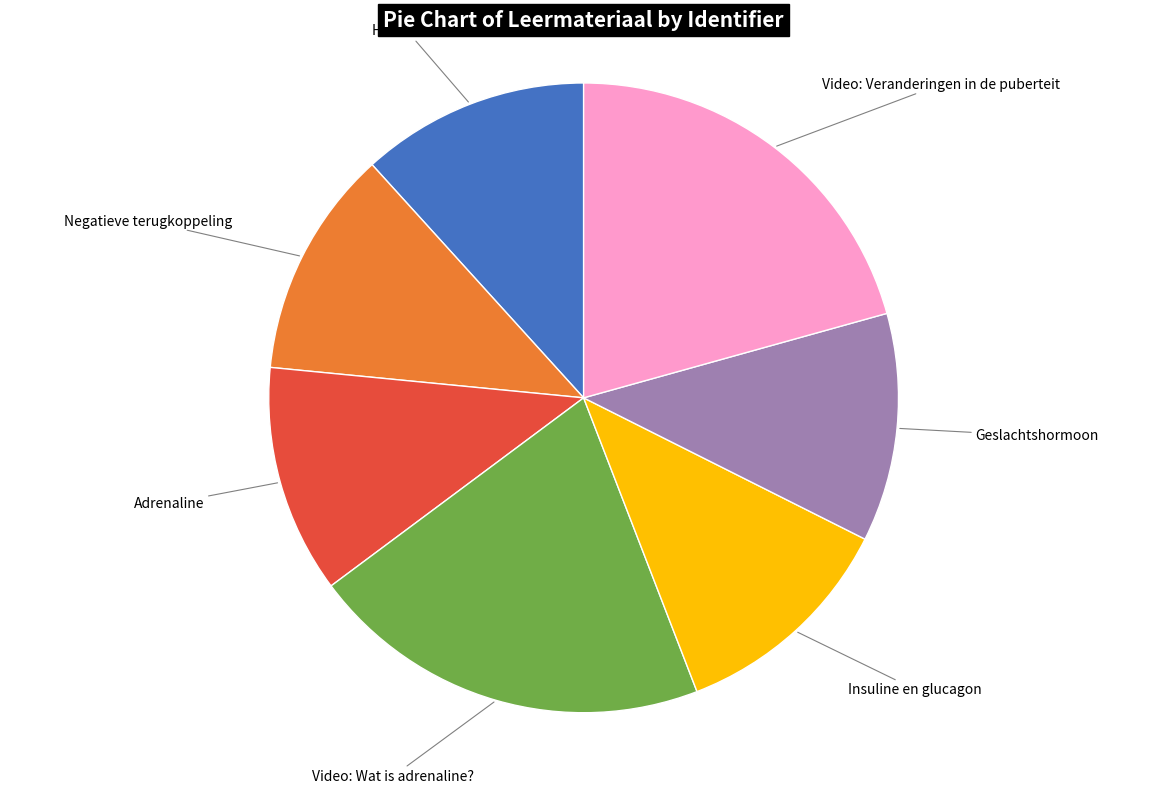

Is there a majority slice in this chart?

No